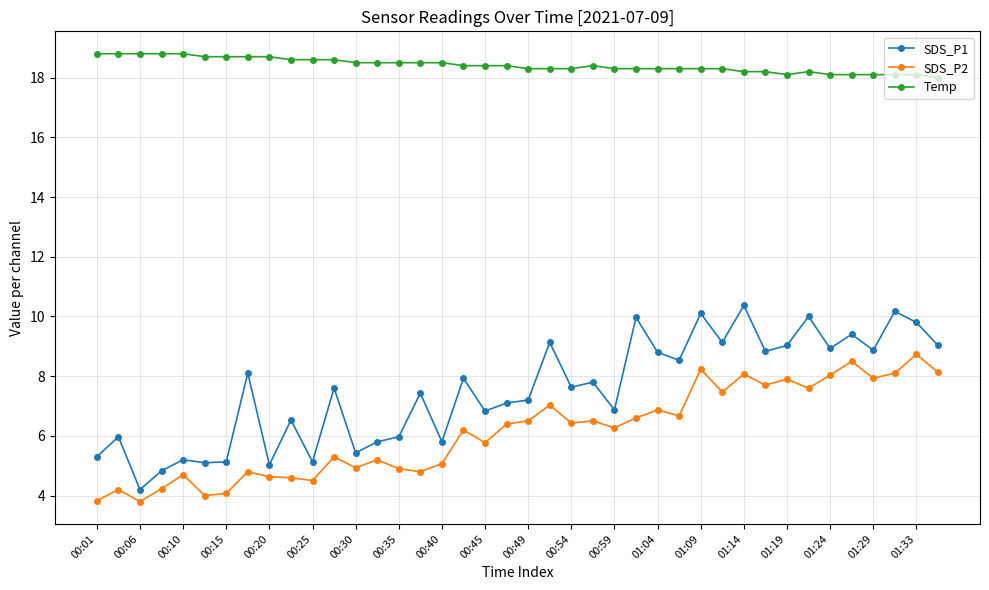

What is the average value of the SDS_P1 series?

7.5